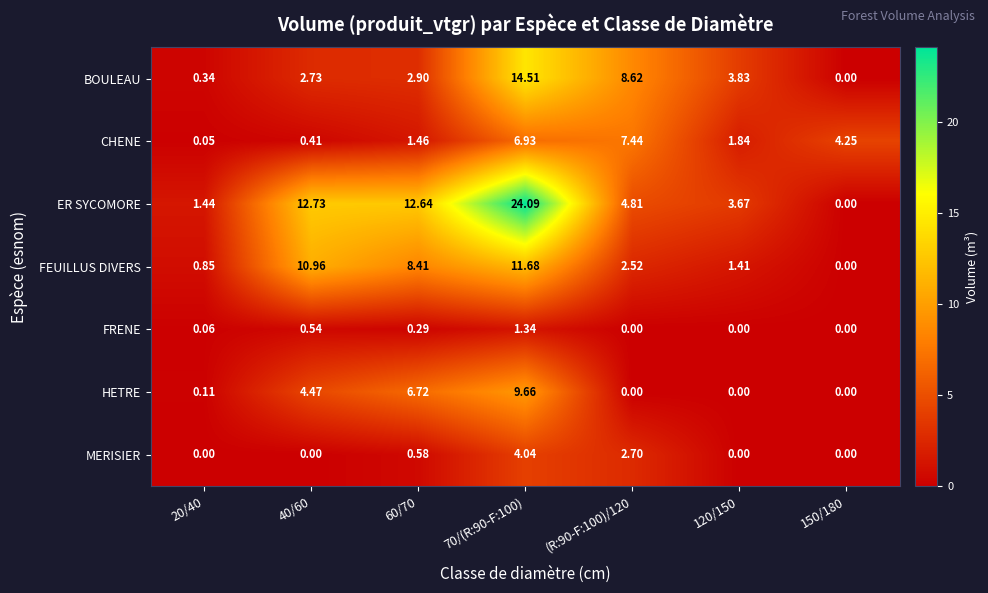

Which series has the largest range (max minus min)?

ER SYCOMORE